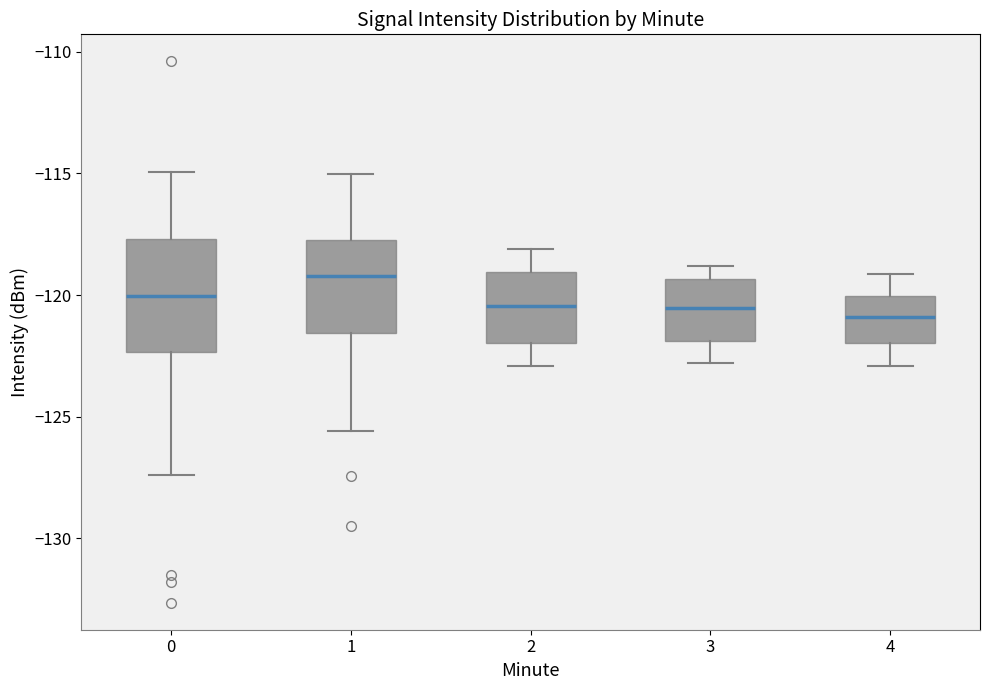

Reading left to right, read every box against the y-axis: the position of its median line, the range the box covers, and the ends of its whiskers. The values are not printed on the chart, so give them approximately, as read against the axis.

0: median -120.0, box -122.5 to -117.5, whiskers -127.5 to -115.0
1: median -119.0, box -121.5 to -117.5, whiskers -125.5 to -115.0
2: median -120.5, box -122.0 to -119.0, whiskers -123.0 to -118.0
3: median -120.5, box -122.0 to -119.5, whiskers -123.0 to -119.0
4: median -121.0, box -122.0 to -120.0, whiskers -123.0 to -119.0